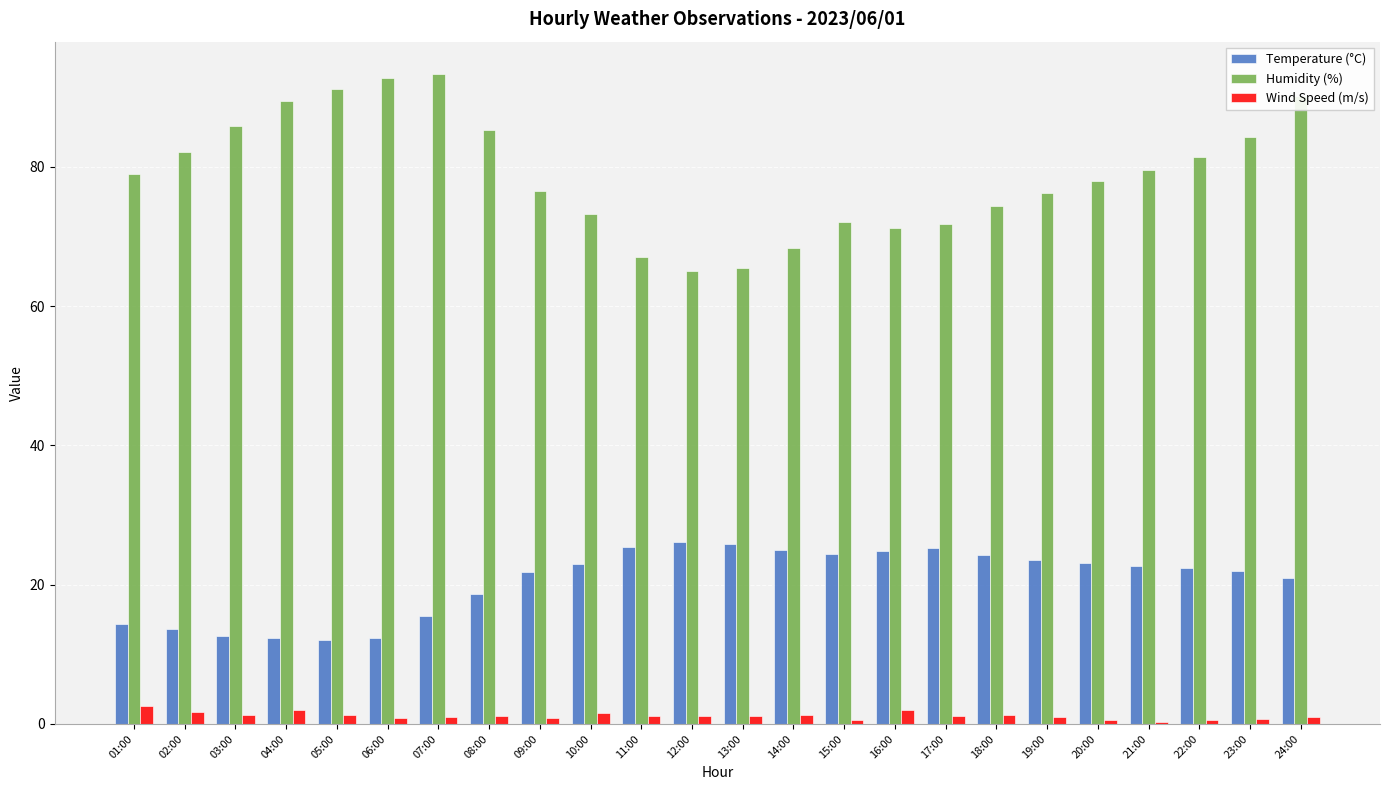

Are the bars grouped side by side (vs. stacked)?

Yes